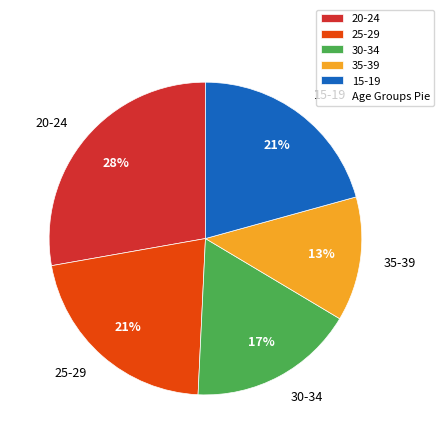

Between 30-34 and 15-19, which is larger?

15-19